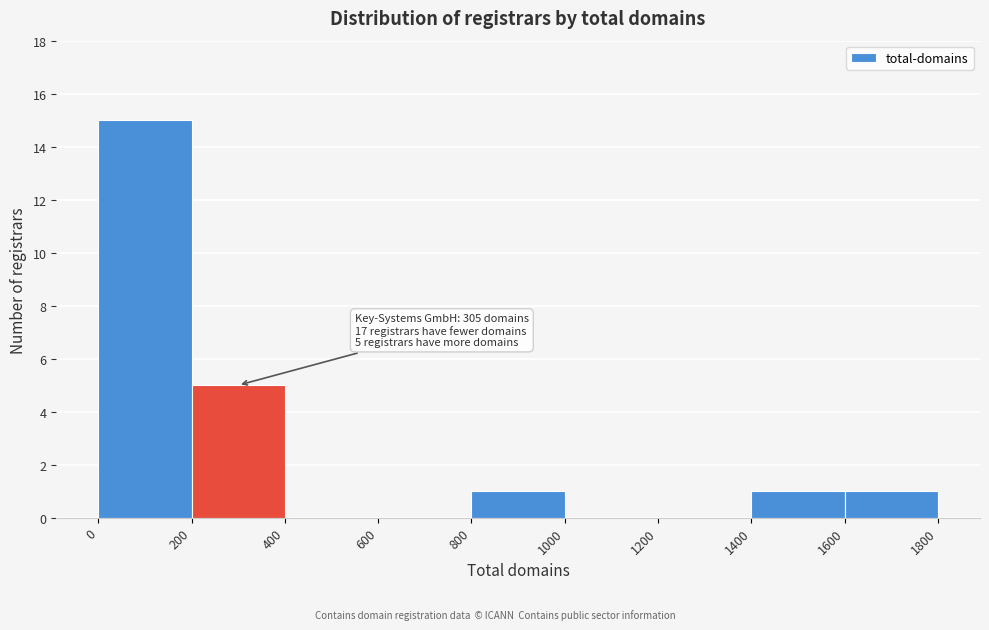

Over which range of the x-axis is the bar tallest?

0 to 200